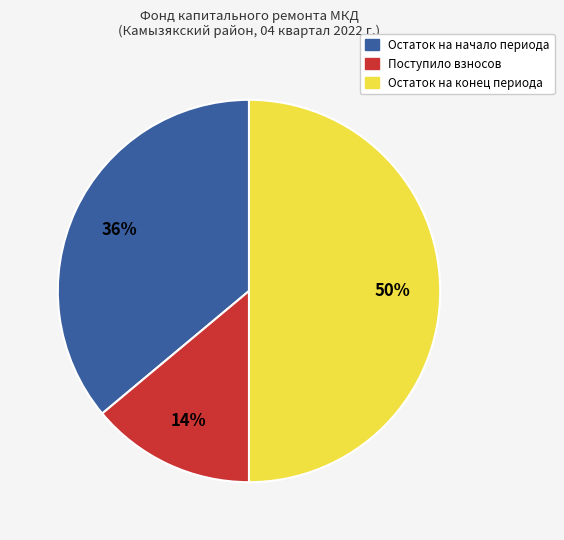

To the nearest percent, what is the difference between the largest and smallest slice percentages?

36%